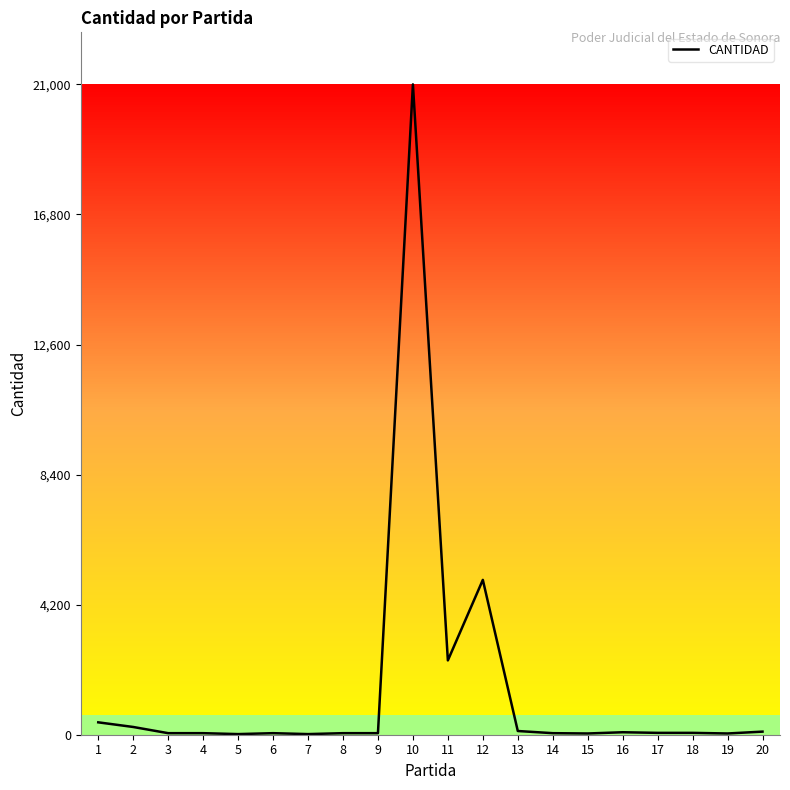

What is the change in value from 5 to 12?

+4980